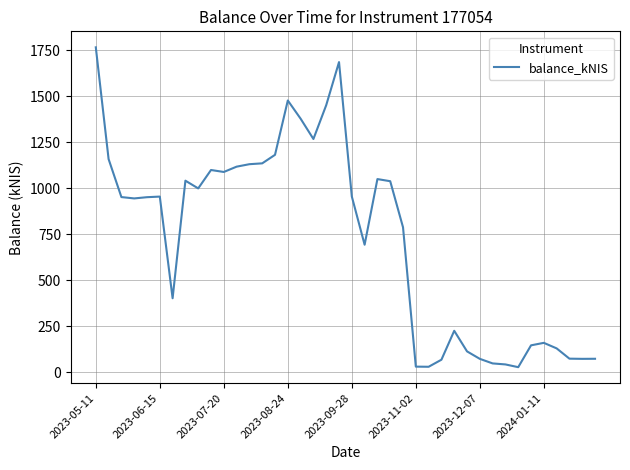

How many lines are shown in the chart?

1